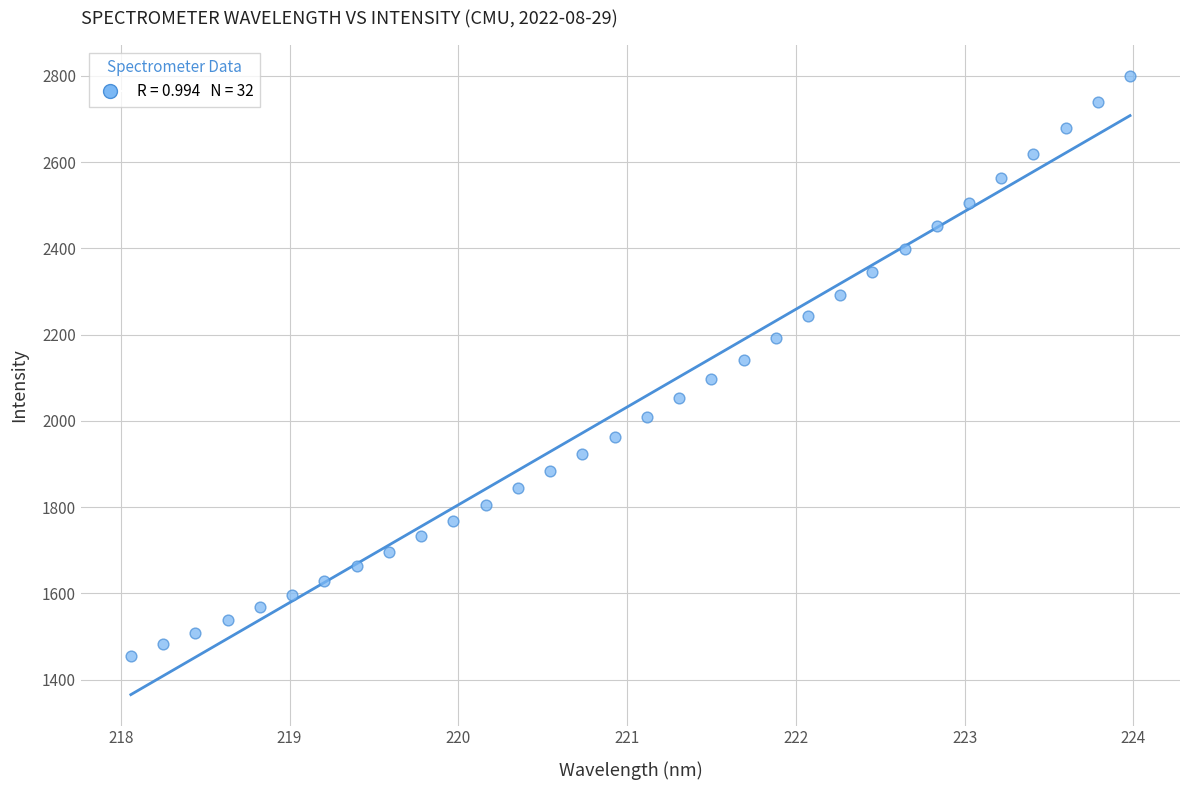

What is the range of X values (max minus min)?

5.9